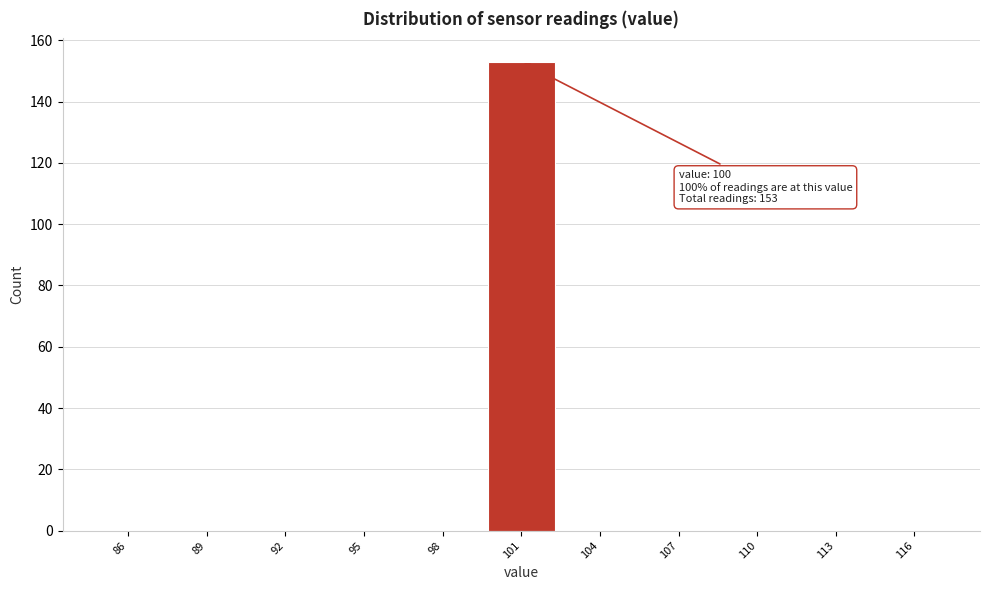

Reading left to right, transcribe all the data shown in this chart.

86=0	89=0	92=0	95=0	98=0	101=153	104=0	107=0	110=0	113=0	116=0